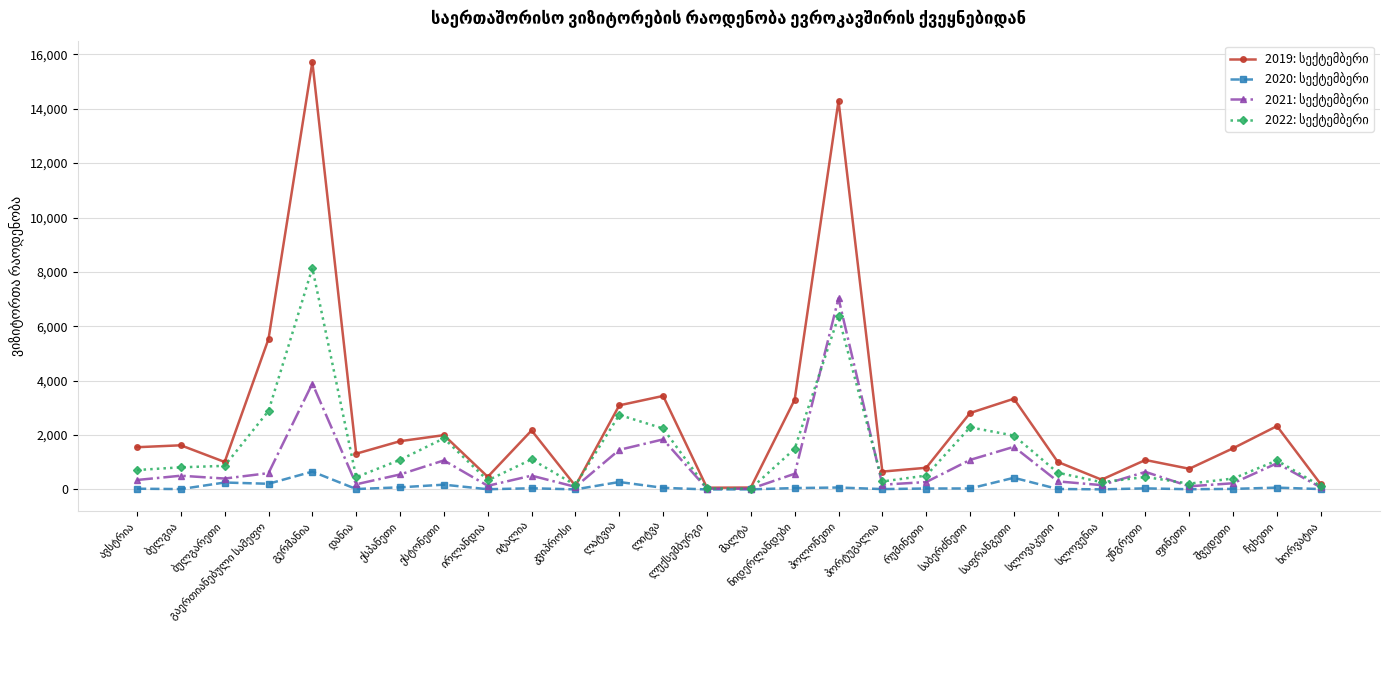

Which series has the largest total across all categories?

2019: სექტემბერი